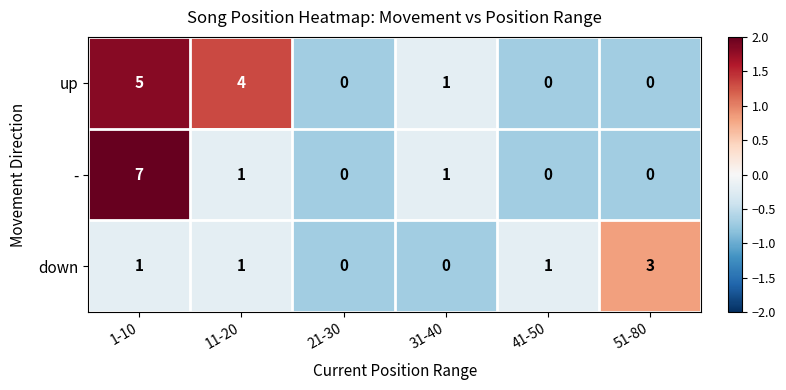

At which category is the sum across all series the highest?

1-10